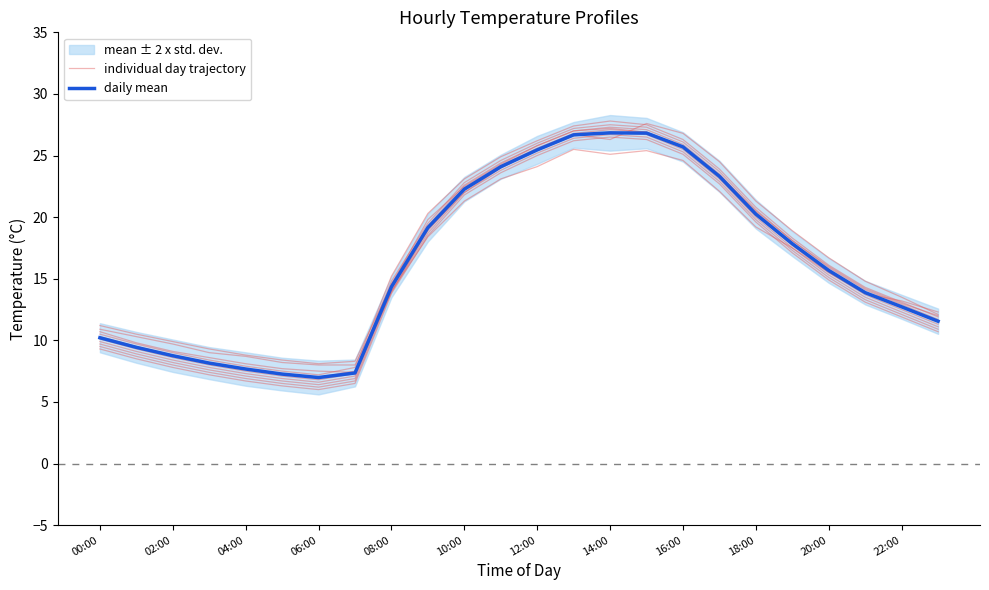

How many interior local valleys does the daily mean series have?

1